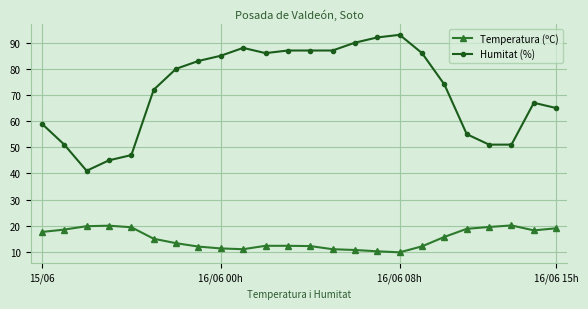

True or false: Temperatura (ºC) and Humitat (%) cross at least once.

False